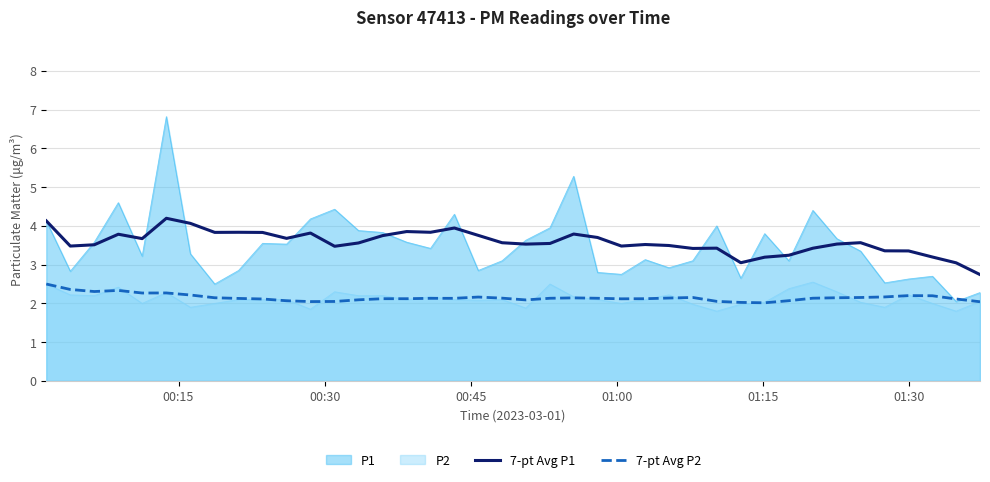

What is the maximum value for 7-pt Avg P2?

2.5